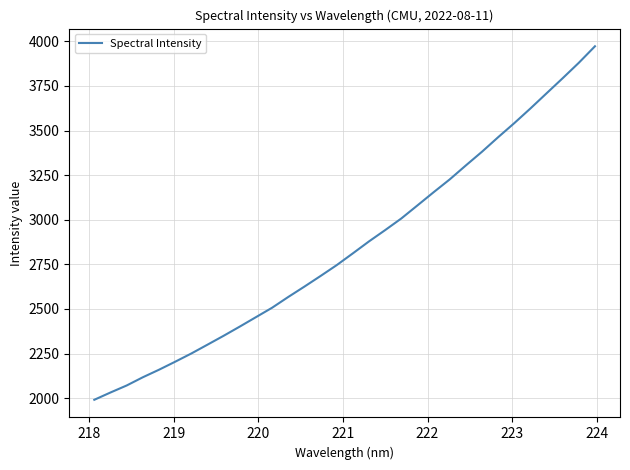

Count the number of values greater than 2811.

16